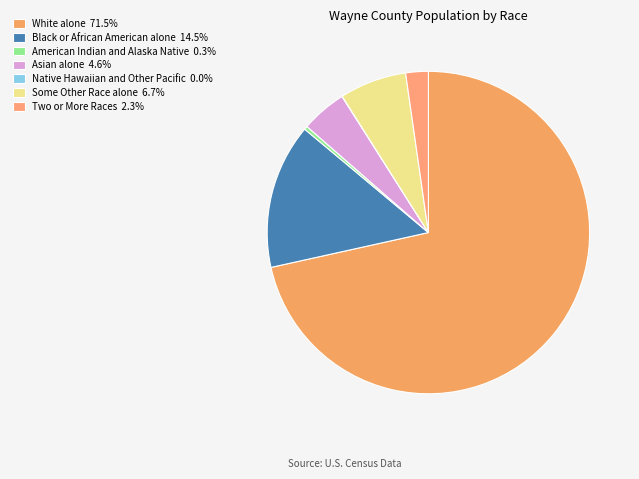

Rank the categories by value from highest to lowest.

White alone, Black or African American alone, Some Other Race alone, Asian alone, Two or More Races, American Indian and Alaska Native, Native Hawaiian and Other Pacific